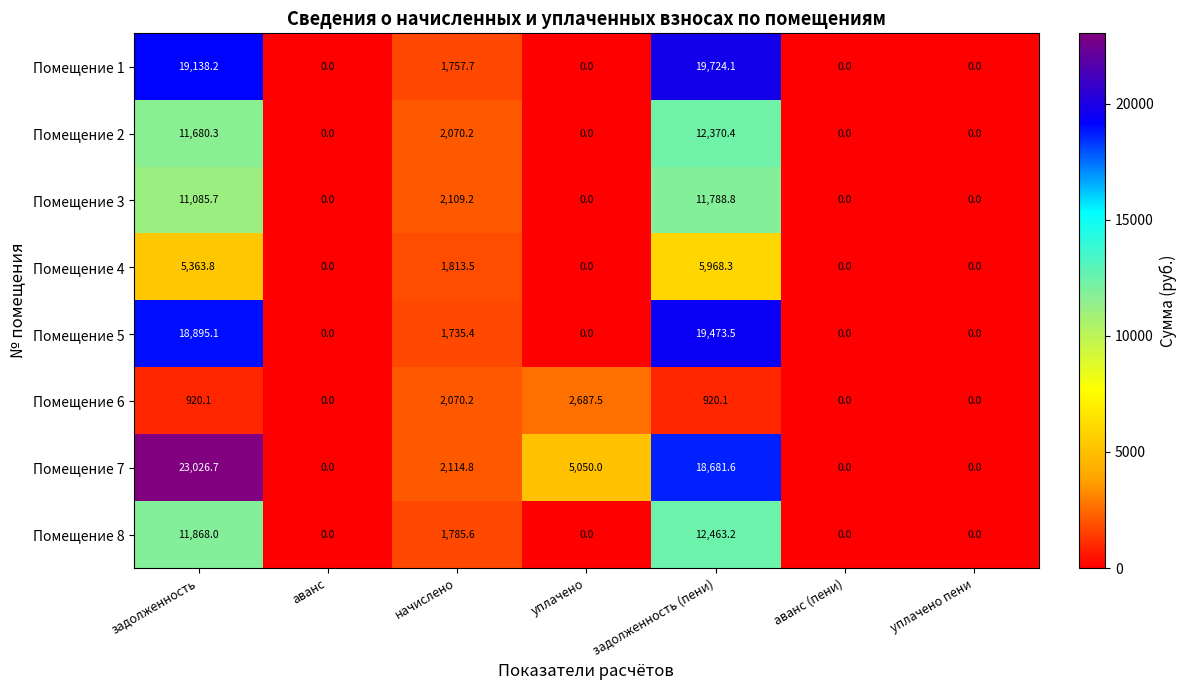

What is the sum of the Помещение 1 values at уплачено пени and начислено?

1757.7